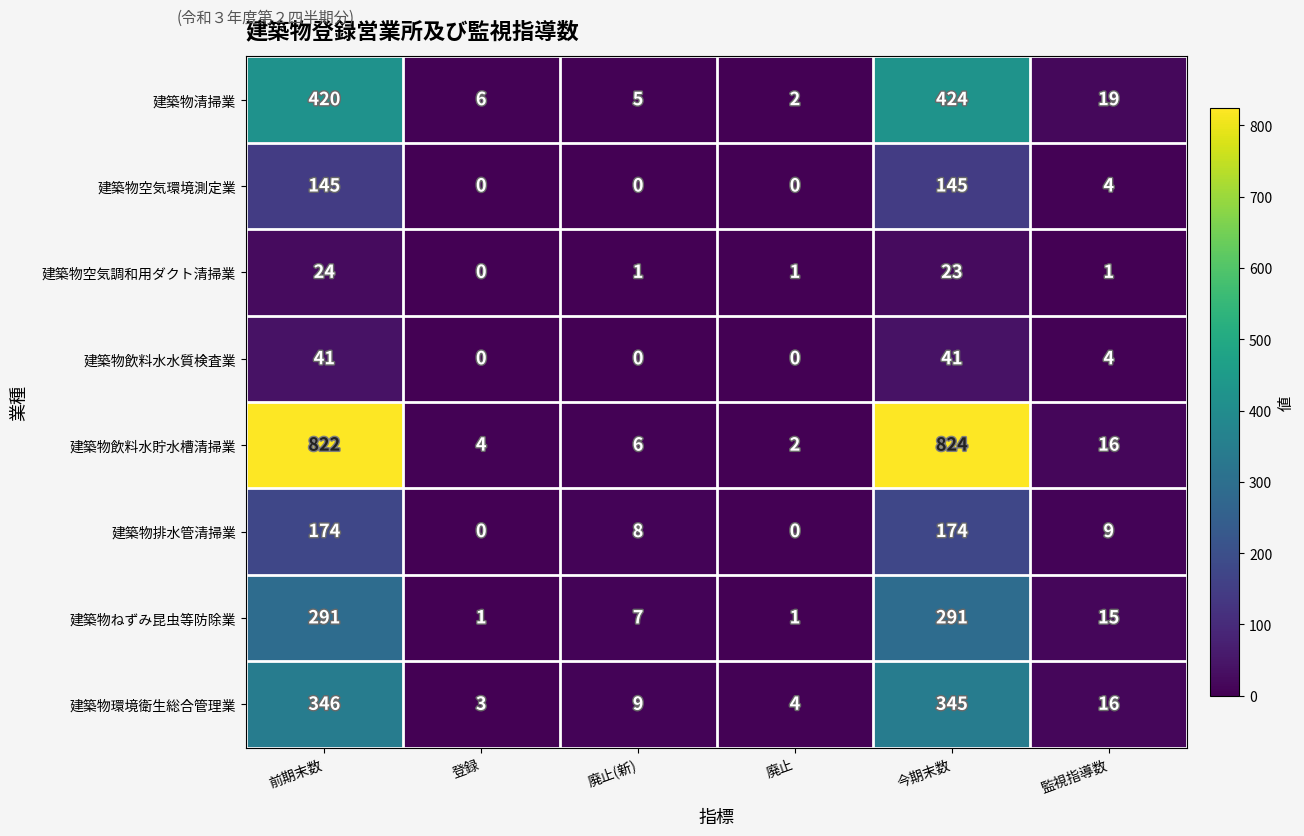

What is the total value across all series at 登録?

14